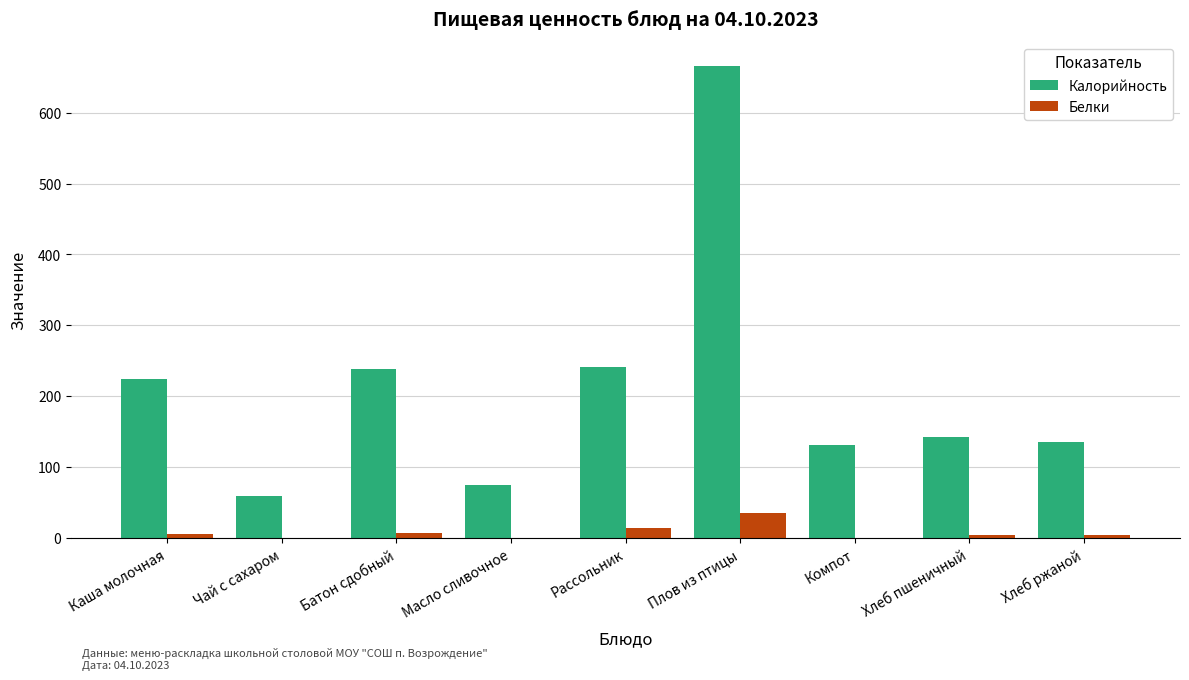

What are all the series names shown in the legend?

Калорийность, Белки